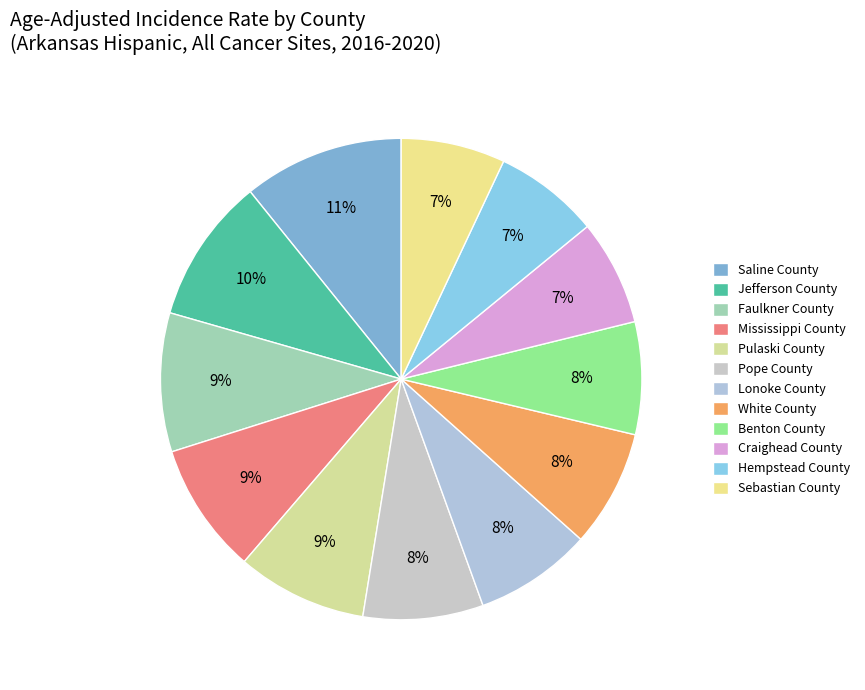

Is the sum of Benton County and Lonoke County greater than half?

No